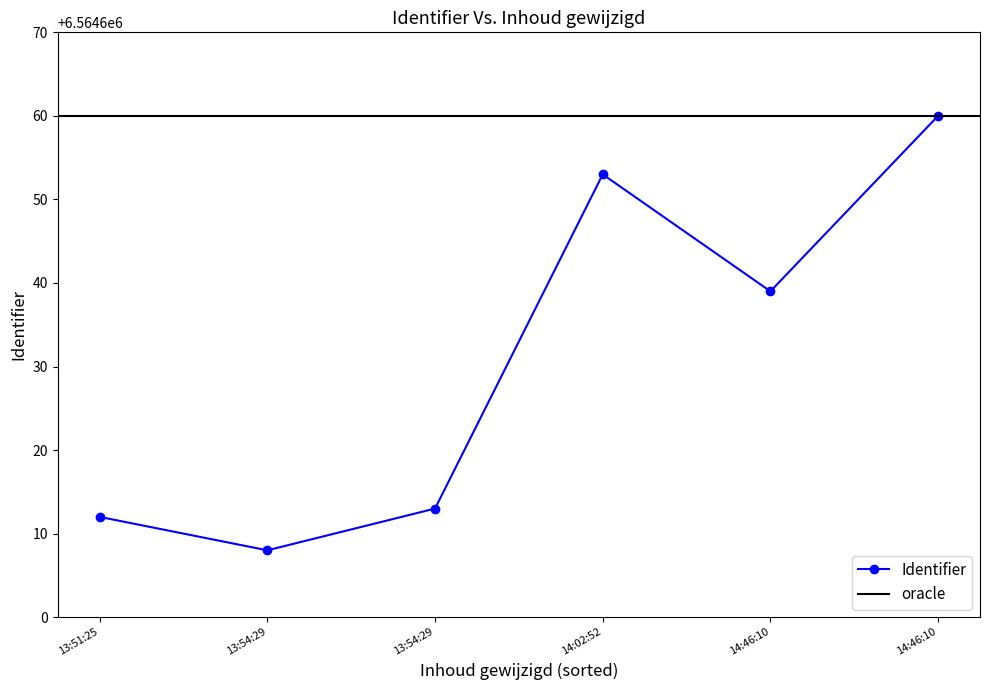

What is the minimum value shown in the chart?

6564608